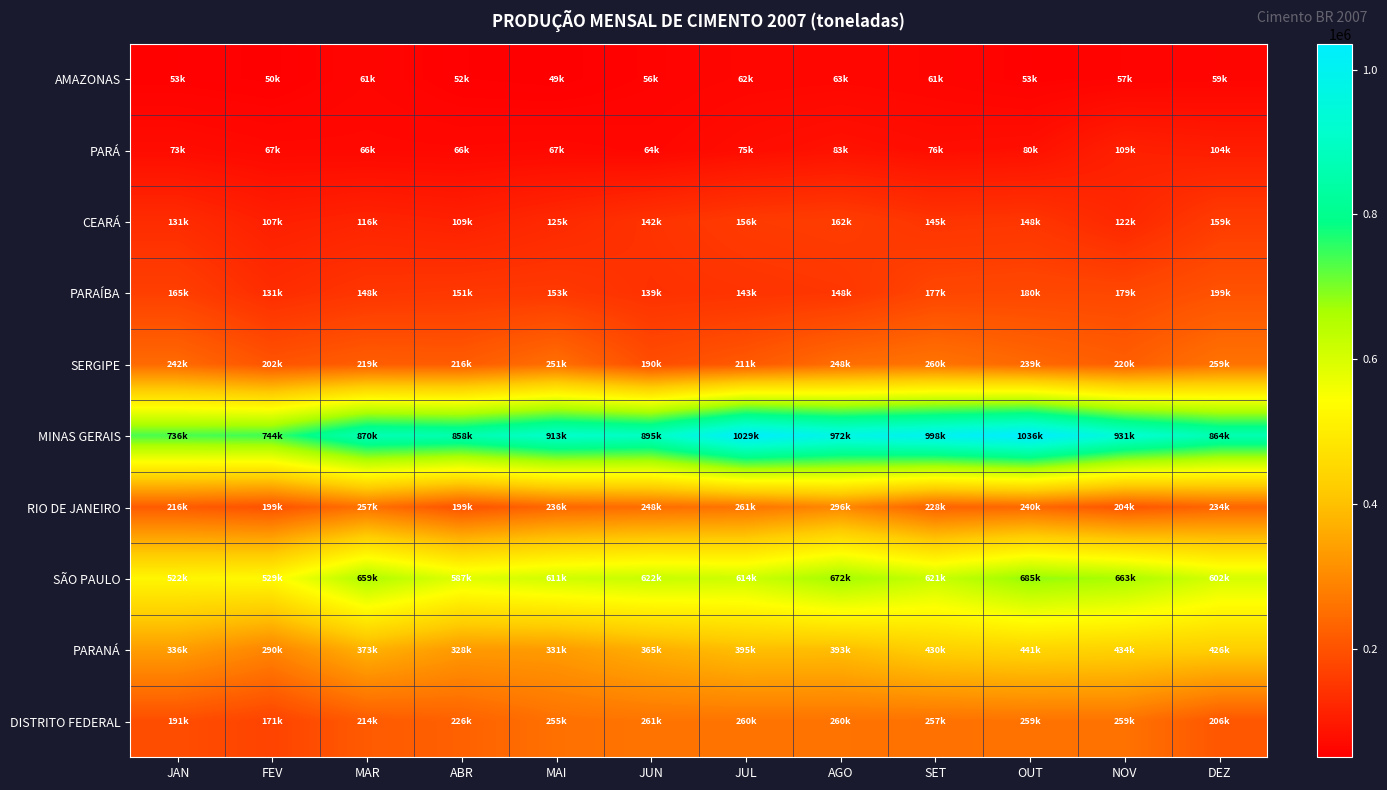

Reading left to right, list all the values displayed in this chart.

AMAZONAS: JAN=53822	FEV=50945	MAR=61279	ABR=52052	MAI=49958	JUN=56770	JUL=62348	AGO=63901	SET=61009	OUT=53756	NOV=57828	DEZ=59649
PARÁ: JAN=73413	FEV=67203	MAR=66992	ABR=66019	MAI=67833	JUN=64083	JUL=75057	AGO=83480	SET=76295	OUT=80193	NOV=109916	DEZ=104133
CEARÁ: JAN=131062	FEV=107113	MAR=116474	ABR=109909	MAI=125556	JUN=142960	JUL=156911	AGO=162066	SET=145075	OUT=148469	NOV=122661	DEZ=159498
PARAÍBA: JAN=165678	FEV=131711	MAR=148222	ABR=151418	MAI=153345	JUN=139622	JUL=143415	AGO=148741	SET=177923	OUT=180724	NOV=179287	DEZ=199234
SERGIPE: JAN=242883	FEV=202524	MAR=219952	ABR=216239	MAI=251683	JUN=190402	JUL=211275	AGO=248053	SET=260928	OUT=239107	NOV=220567	DEZ=259056
MINAS GERAIS: JAN=736559	FEV=744091	MAR=870073	ABR=858742	MAI=913168	JUN=895173	JUL=1028819	AGO=972656	SET=998501	OUT=1035735	NOV=931453	DEZ=864051
RIO DE JANEIRO: JAN=216940	FEV=199250	MAR=257082	ABR=199581	MAI=236914	JUN=248936	JUL=261682	AGO=296715	SET=228563	OUT=240433	NOV=204842	DEZ=234227
SÃO PAULO: JAN=522608	FEV=529770	MAR=659054	ABR=587345	MAI=611355	JUN=622987	JUL=614622	AGO=672349	SET=621601	OUT=685512	NOV=663309	DEZ=602799
PARANÁ: JAN=336286	FEV=290807	MAR=373257	ABR=328350	MAI=331528	JUN=365726	JUL=395278	AGO=393473	SET=430792	OUT=441662	NOV=434459	DEZ=426311
DISTRITO FEDERAL: JAN=191090	FEV=171890	MAR=214852	ABR=226183	MAI=255396	JUN=261531	JUL=260810	AGO=260175	SET=257109	OUT=259065	NOV=259006	DEZ=206910